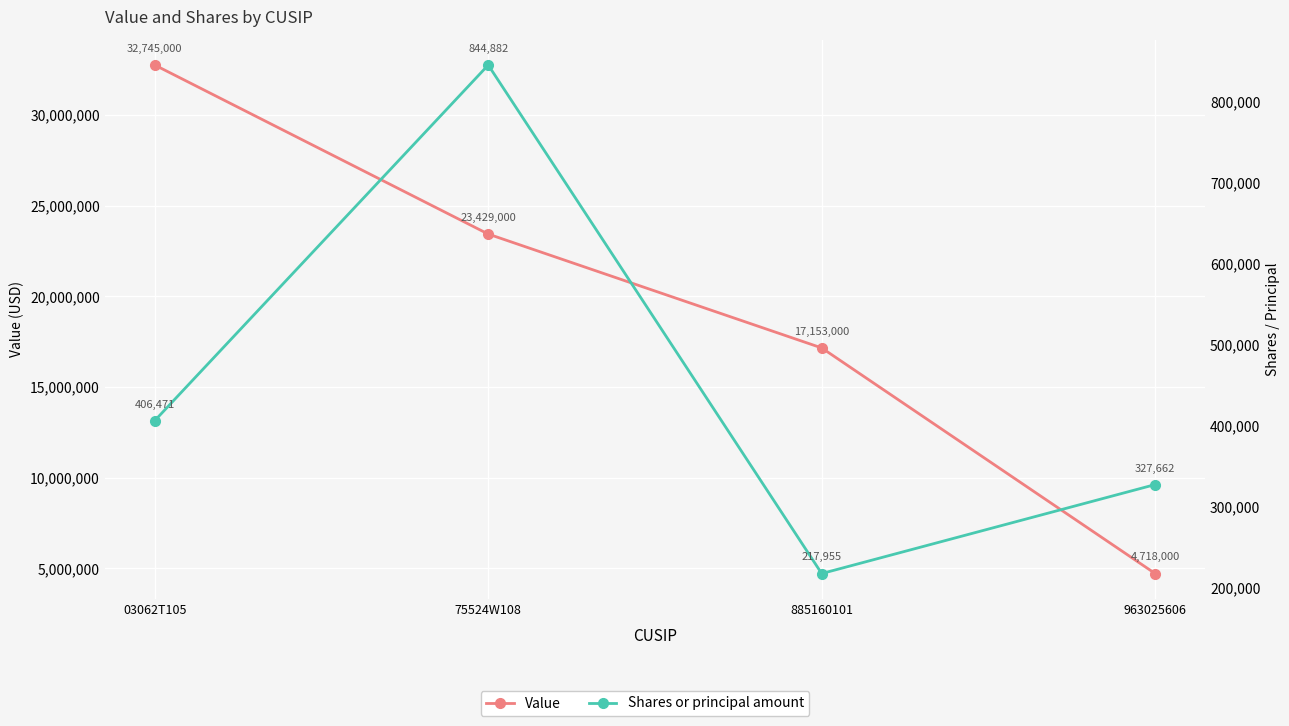

How many values in the Value series exceed 23429000?

1